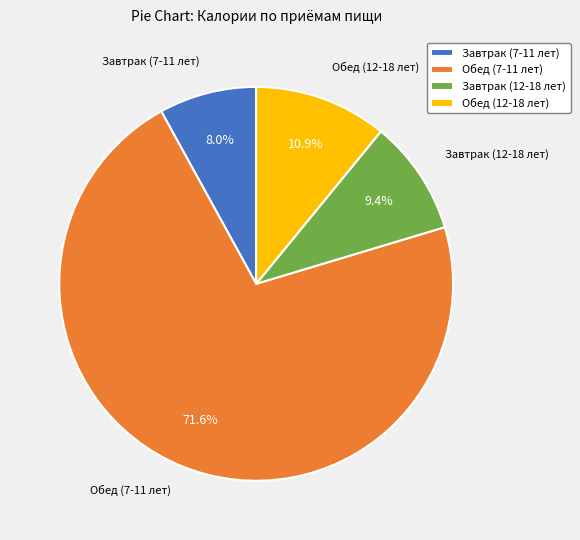

To the nearest percent, what percentage of the pie is Обед (7-11 лет)?

72%